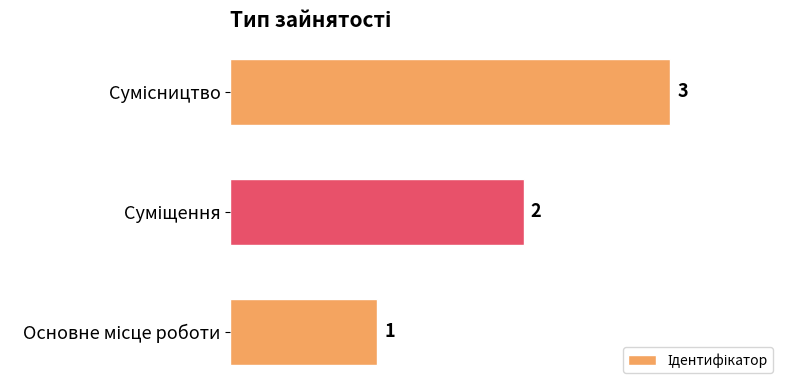

Count the values in the range 1 to 3.

3